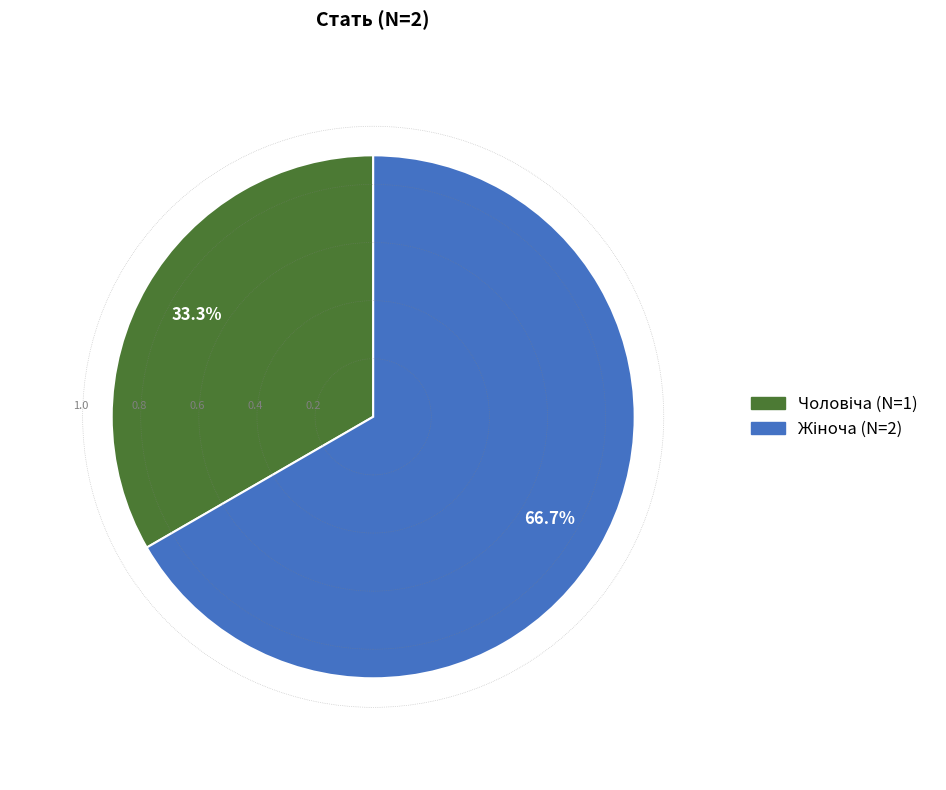

Is there a majority slice in this chart?

Yes